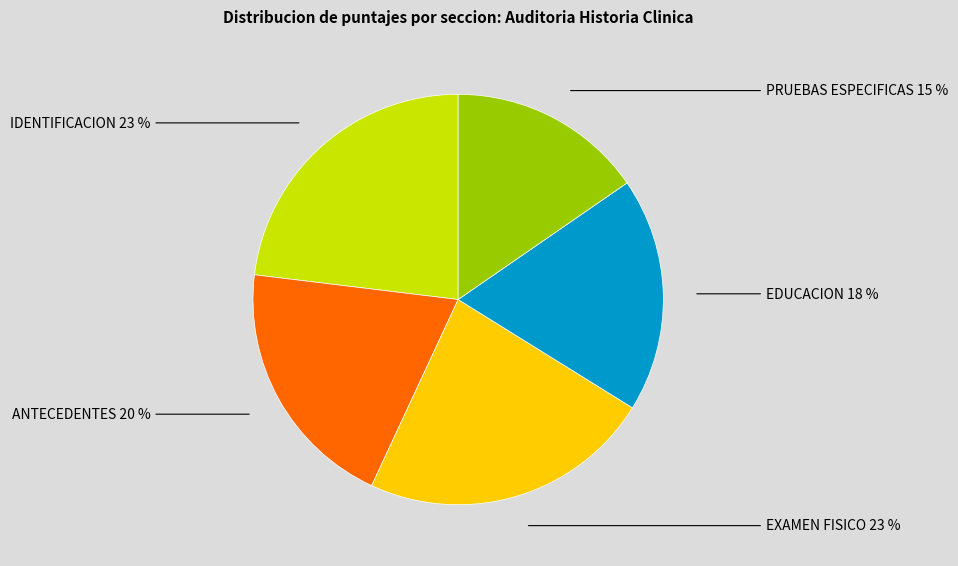

Is there any slice that represents more than half of the pie?

No